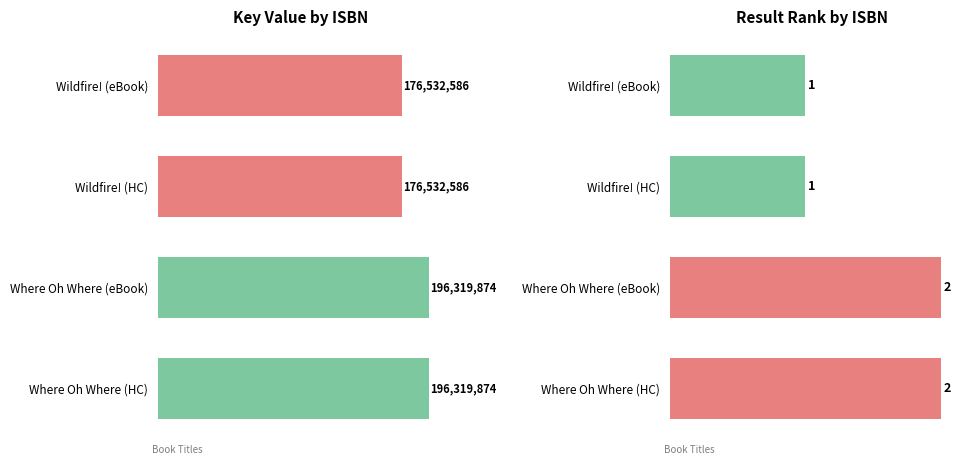

At Where Oh Where (eBook), list the series in order from smallest to largest.

Result, Key